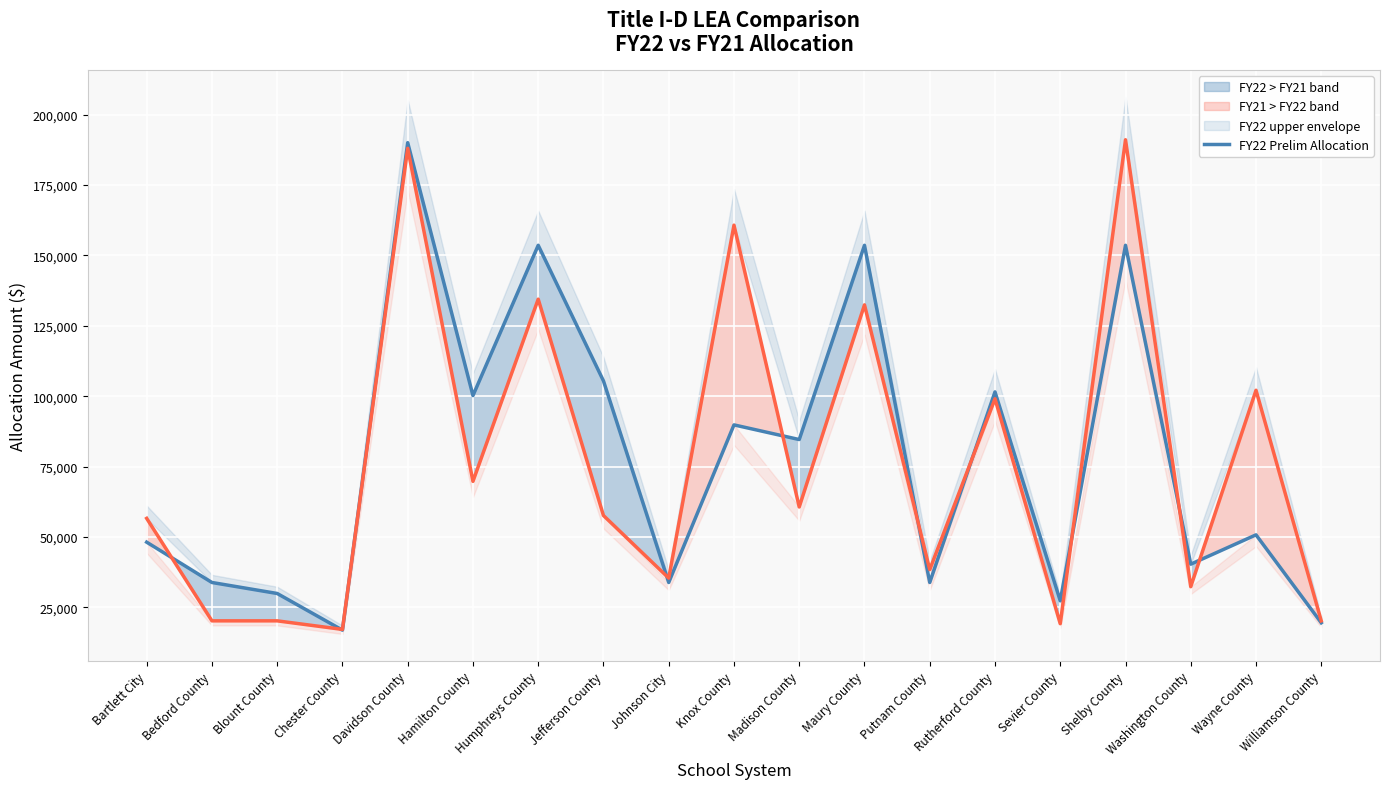

Which series has the largest range (max minus min)?

FY21 Final Allocation